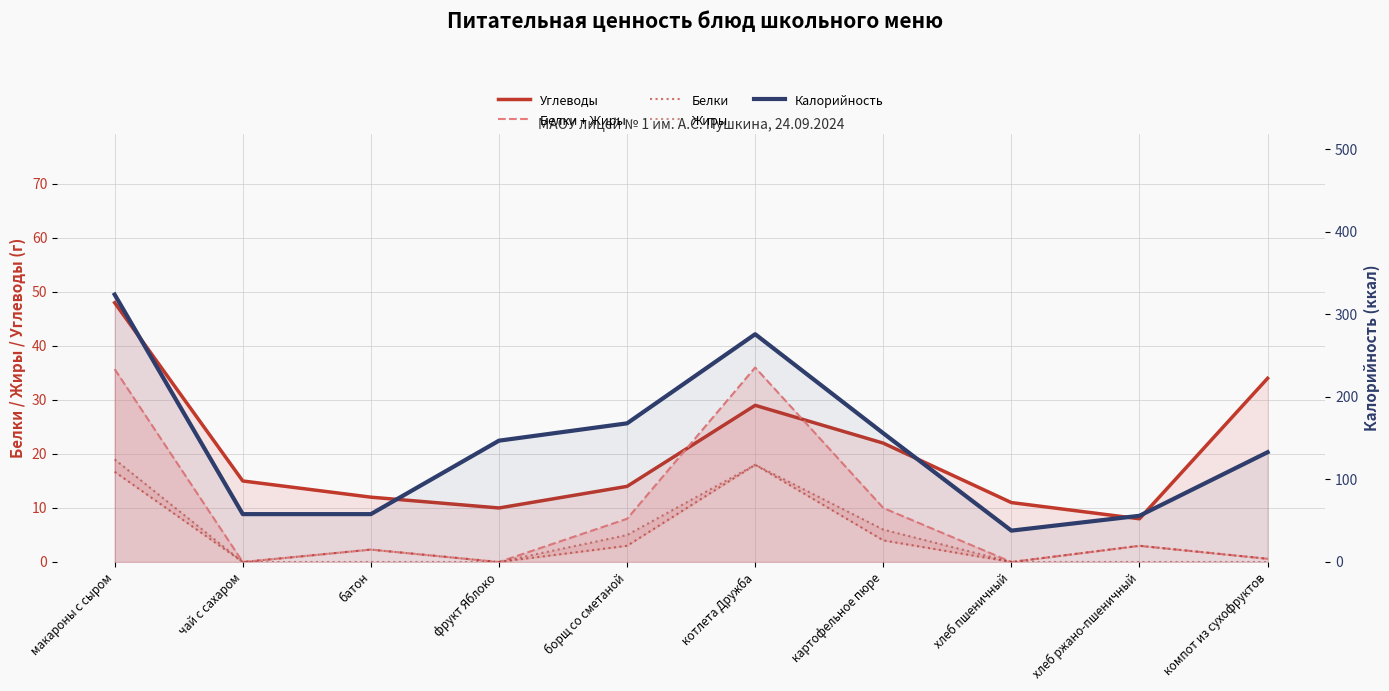

True or false: Калорийность and Углеводы cross at least once.

False